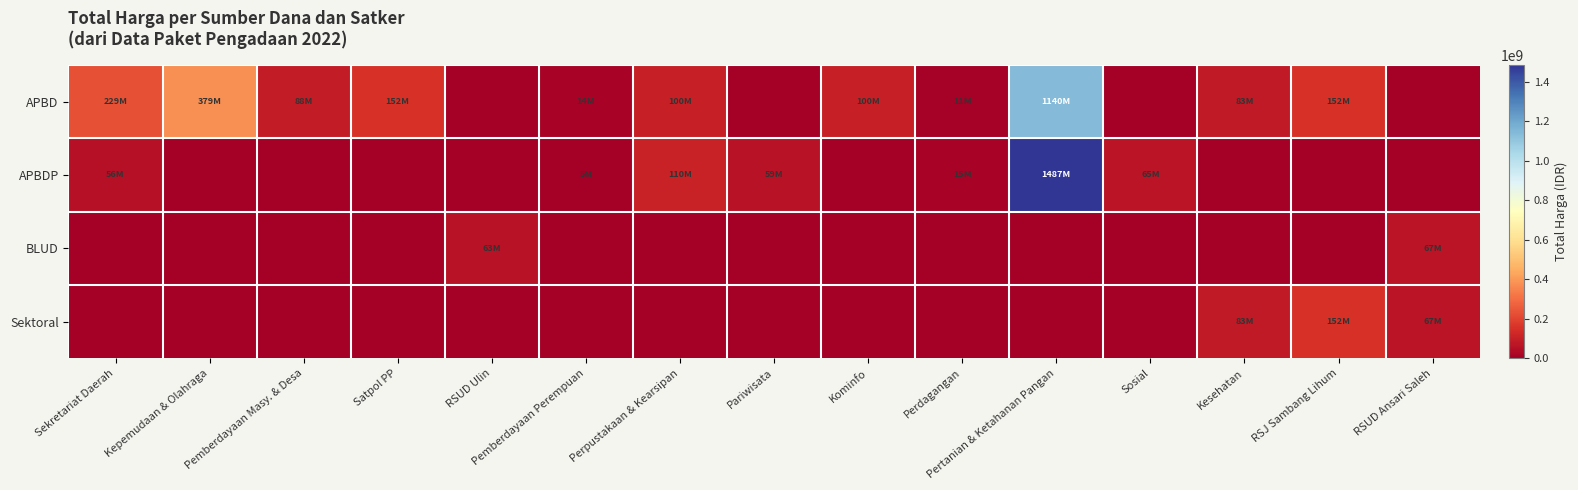

Which series has the largest range (max minus min)?

APBDP